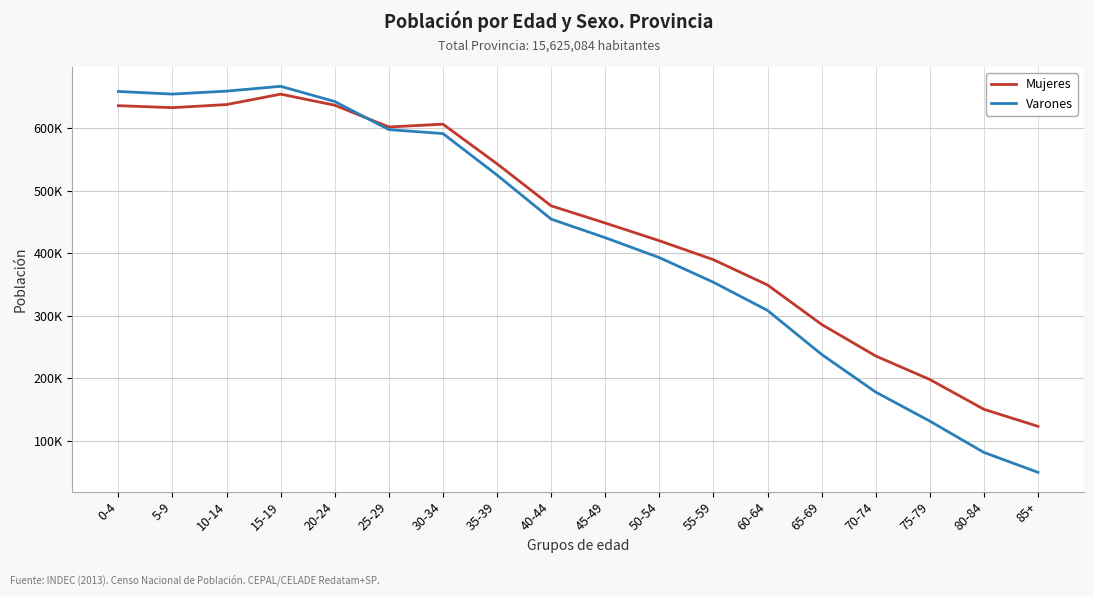

Which series has the largest total across all categories?

Mujeres